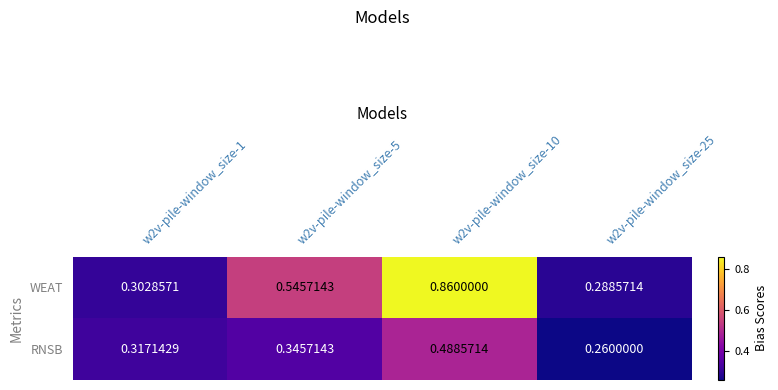

Rank the series by their average value, from highest to lowest.

WEAT, RNSB